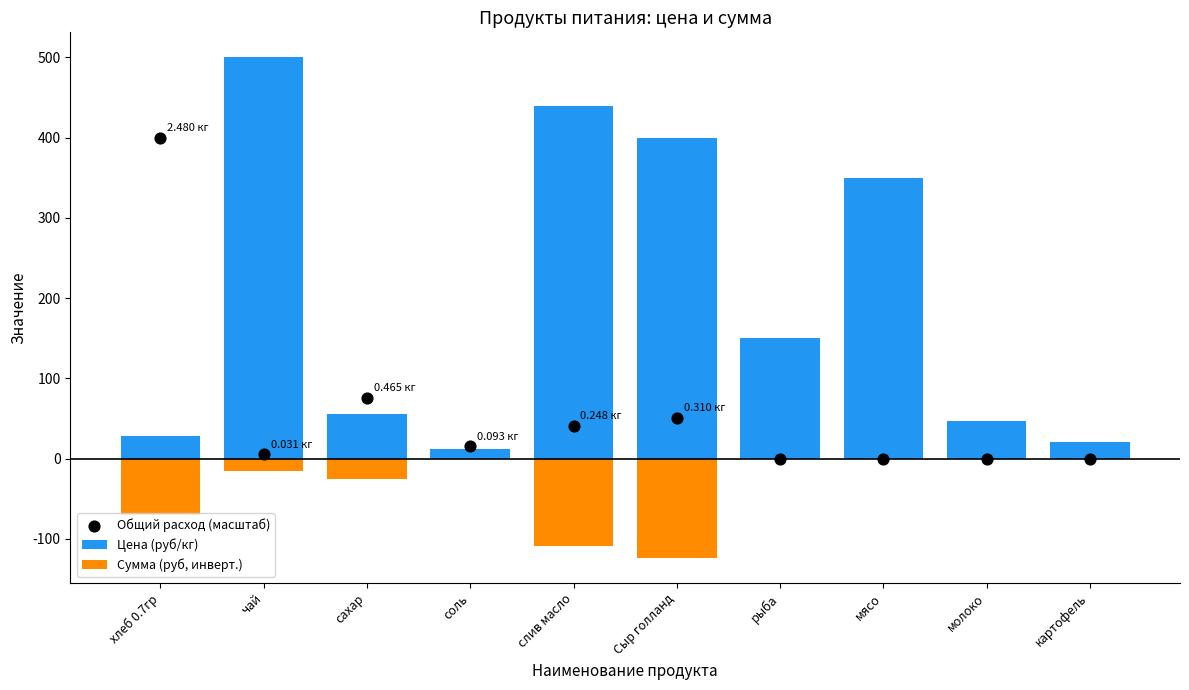

Which series reaches the maximum Y coordinate?

Цена (руб/кг)